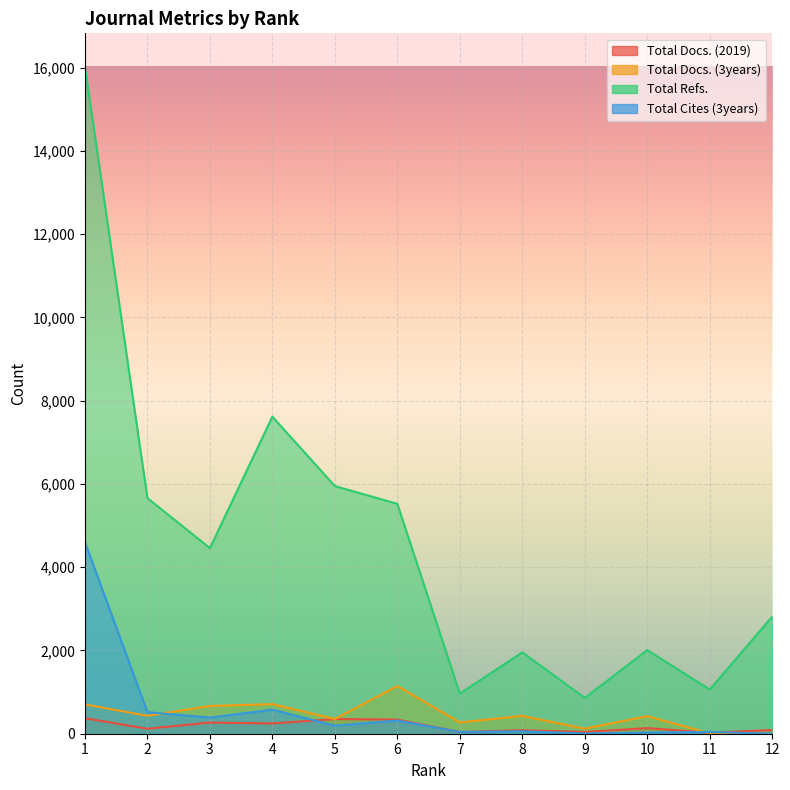

At which label does Total Docs. (3years) reach its peak?

6